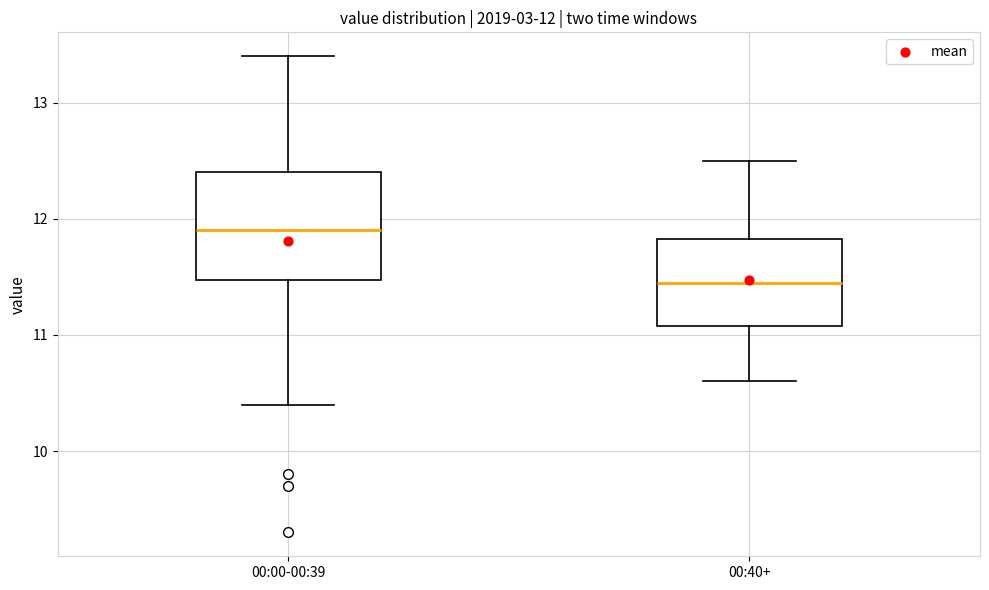

Which box is the tallest, from its lower edge to its upper edge?

00:00-00:39